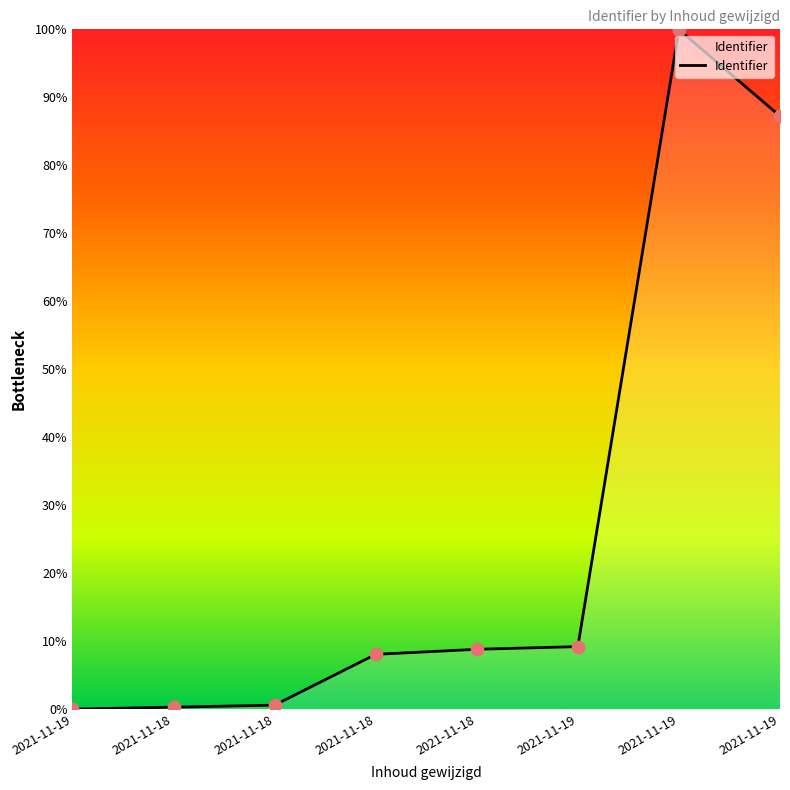

What is the change in value from 2021-11-19 to 2021-11-18?

+0.1